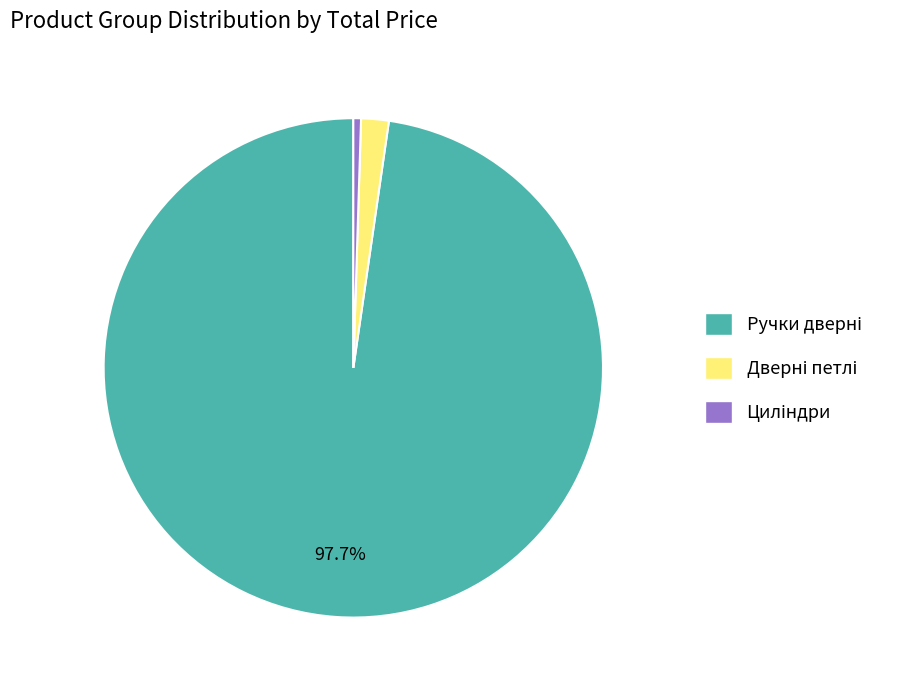

Does any single category account for the majority?

Yes